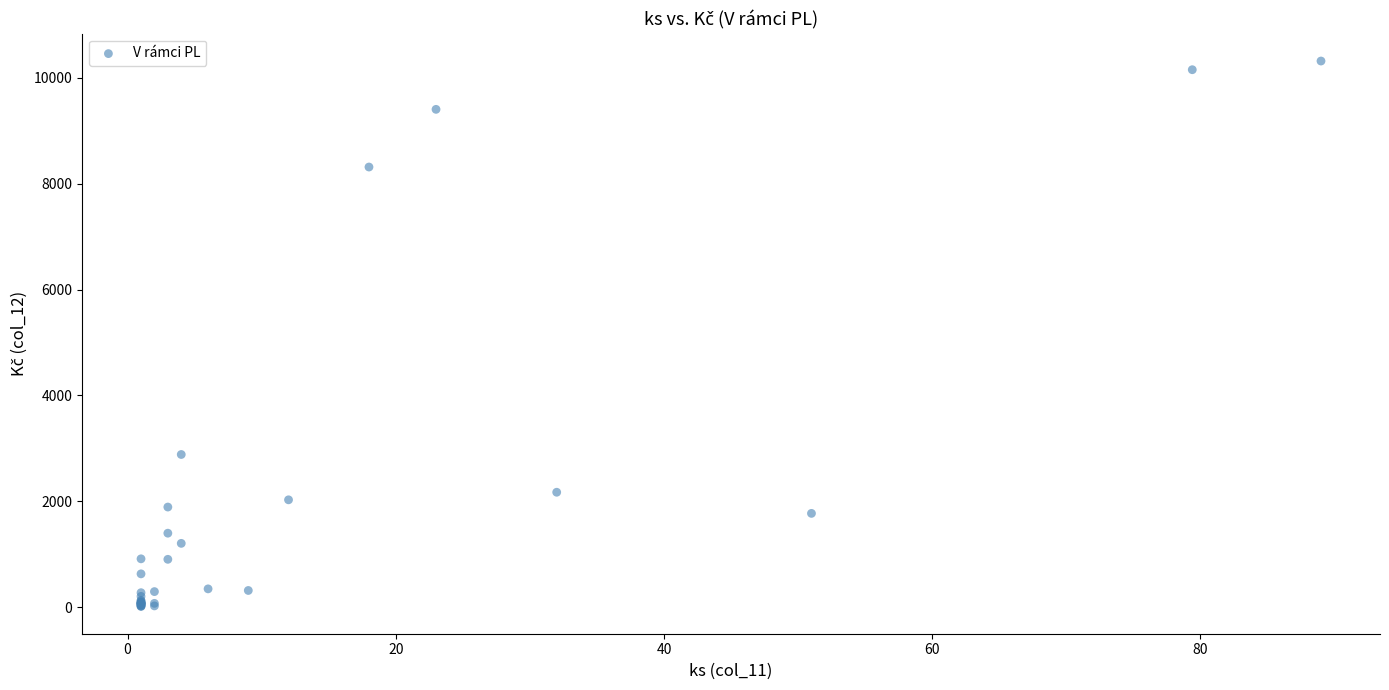

What Y value in the scatter plot is closest to 5166?

2884.8